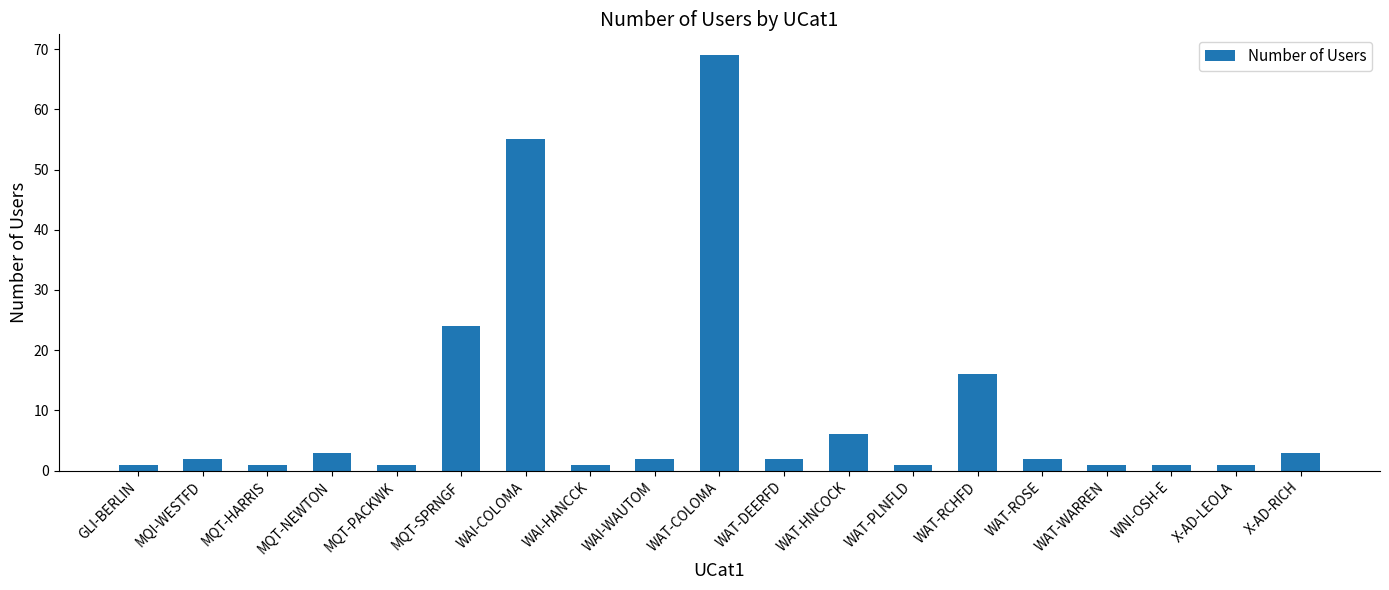

Is it true that the value at WAT-DEERFD is 2?

True